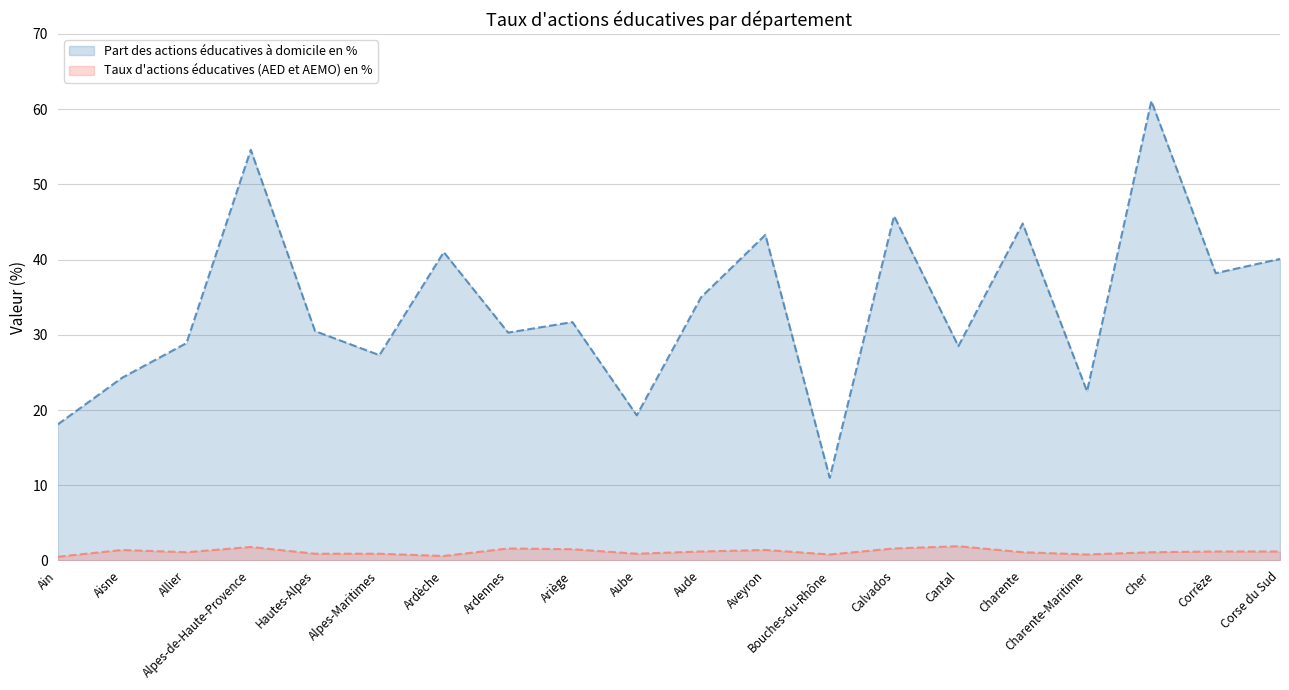

List the labels in order of Part des actions éducatives à domicile en % value, smallest first.

Bouches-du-Rhône, Ain, Aube, Charente-Maritime, Aisne, Alpes-Maritimes, Cantal, Allier, Ardennes, Hautes-Alpes, Ariège, Aude, Corrèze, Corse du Sud, Ardèche, Aveyron, Charente, Calvados, Alpes-de-Haute-Provence, Cher